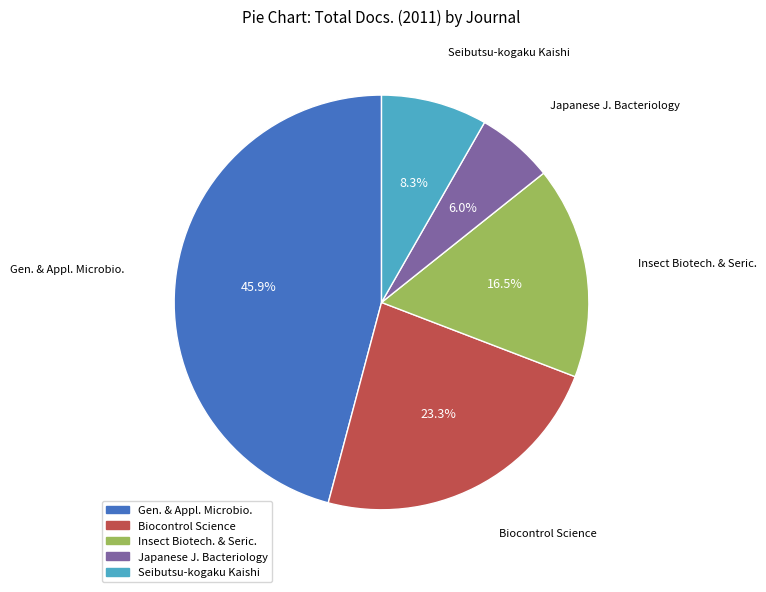

Is there a majority slice in this chart?

No